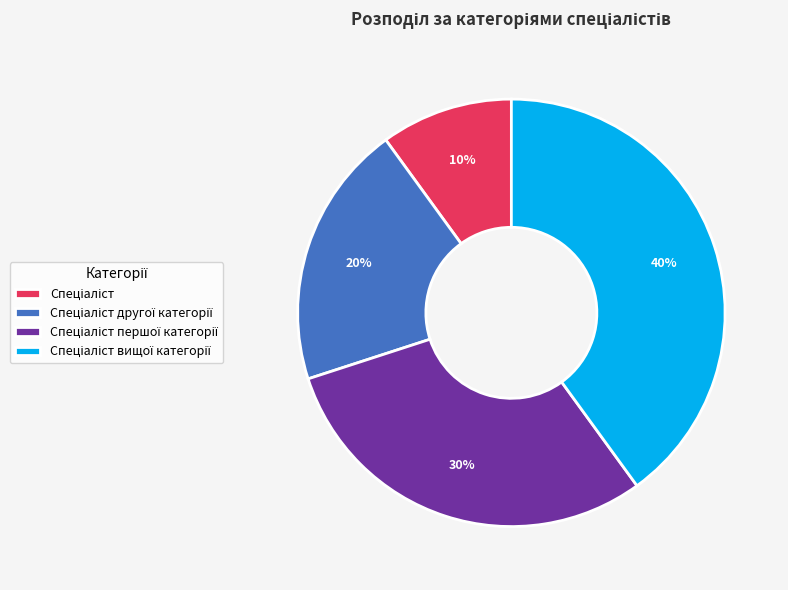

Does any single category account for the majority?

No